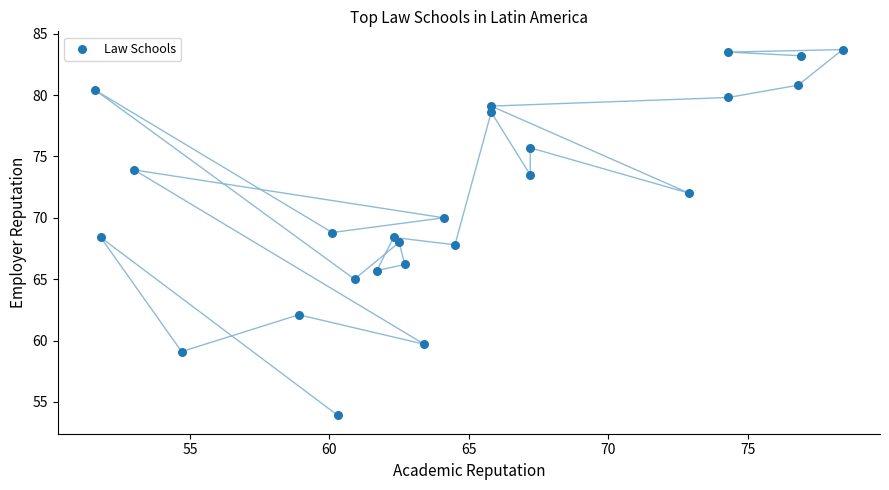

What is the range of X values (max minus min)?

26.8